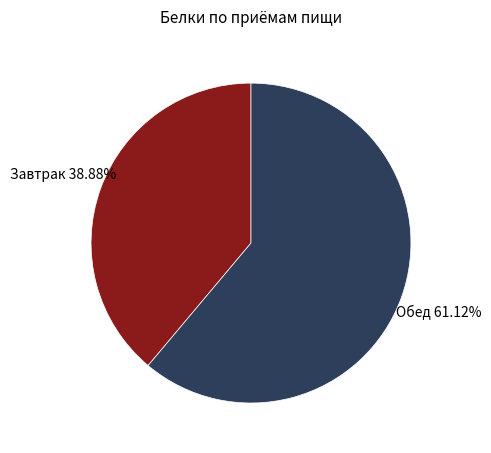

Does any single category account for the majority?

Yes